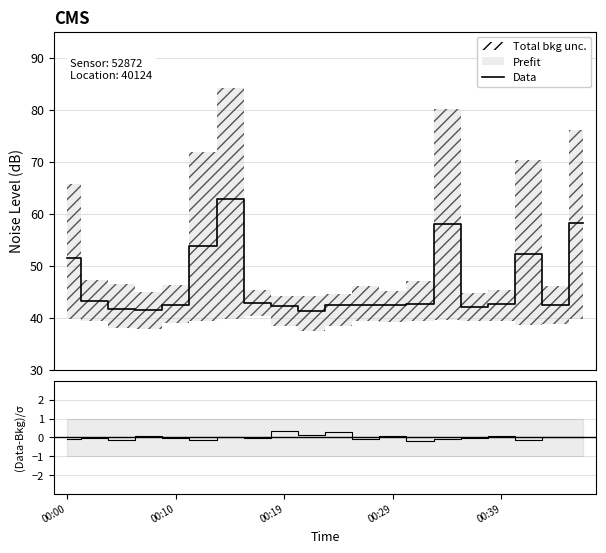

How many lines are shown in the chart?

2